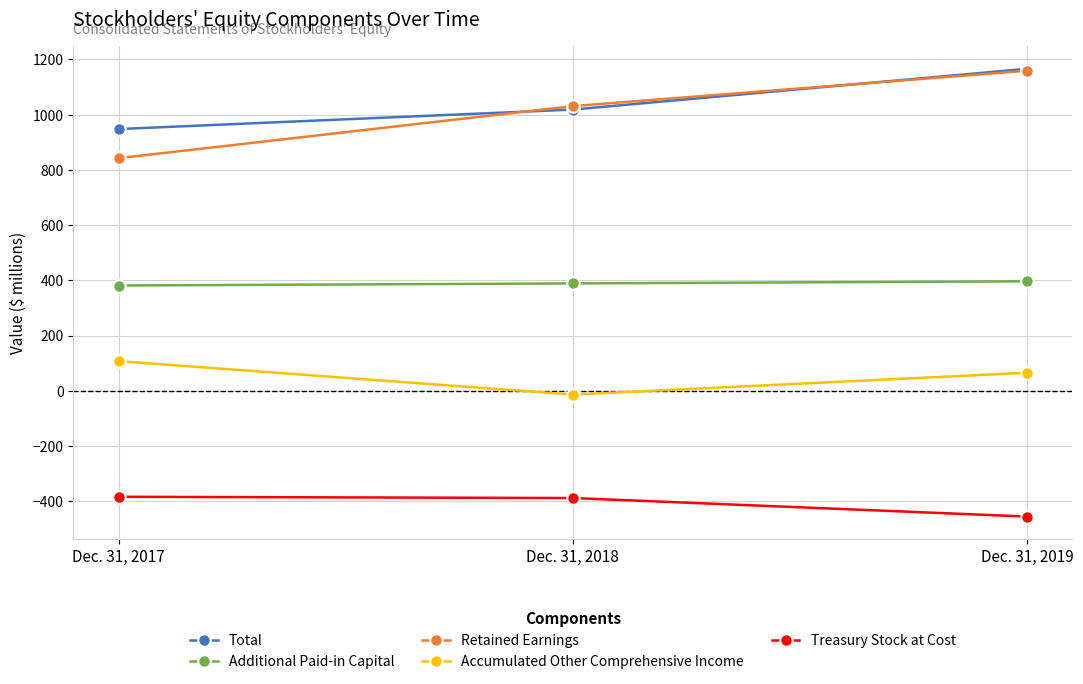

What is the sum of all Retained Earnings values?

3031.7